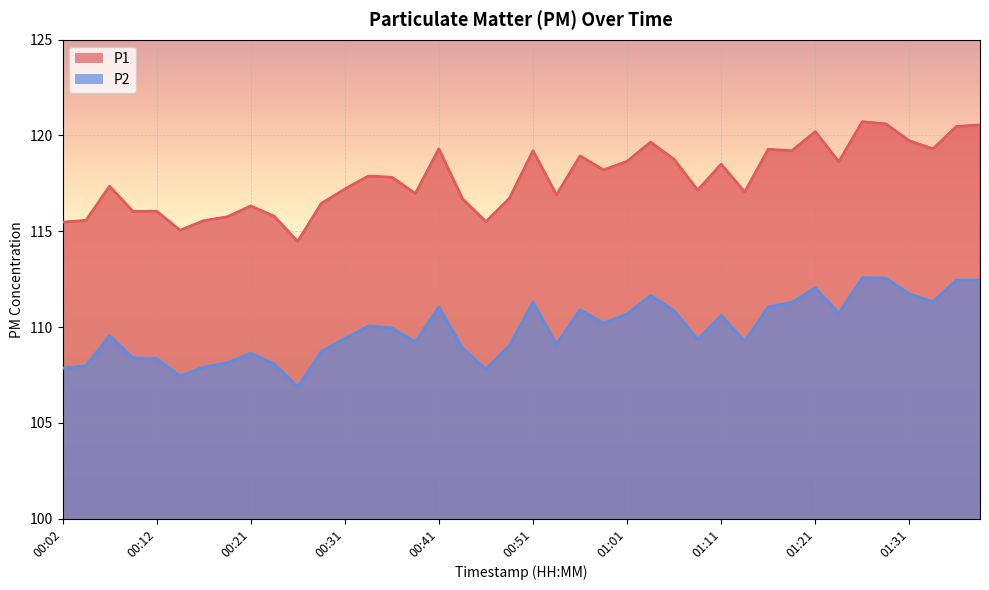

Is it true that P2 equals 63.7 at 00:48?

False